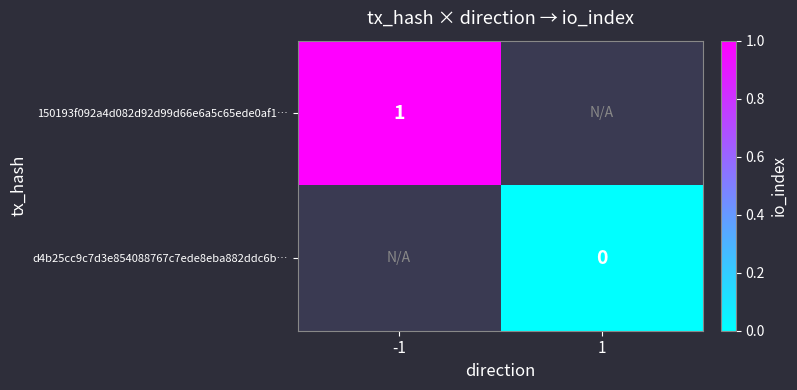

At which category does the chart reach its minimum across all series?

1